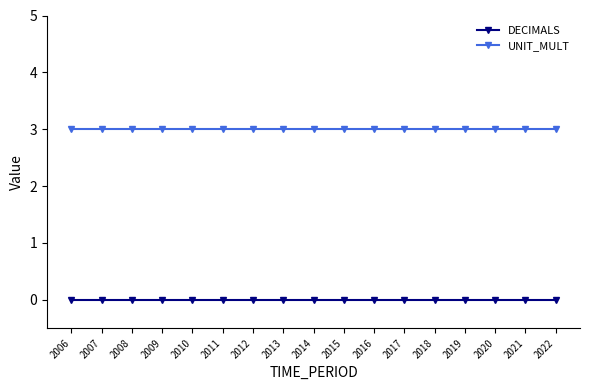

Reading left to right, list all the values displayed in this chart.

DECIMALS: 2006=0	2007=0	2008=0	2009=0	2010=0	2011=0	2012=0	2013=0	2014=0	2015=0	2016=0	2017=0	2018=0	2019=0	2020=0	2021=0	2022=0
UNIT_MULT: 2006=3	2007=3	2008=3	2009=3	2010=3	2011=3	2012=3	2013=3	2014=3	2015=3	2016=3	2017=3	2018=3	2019=3	2020=3	2021=3	2022=3